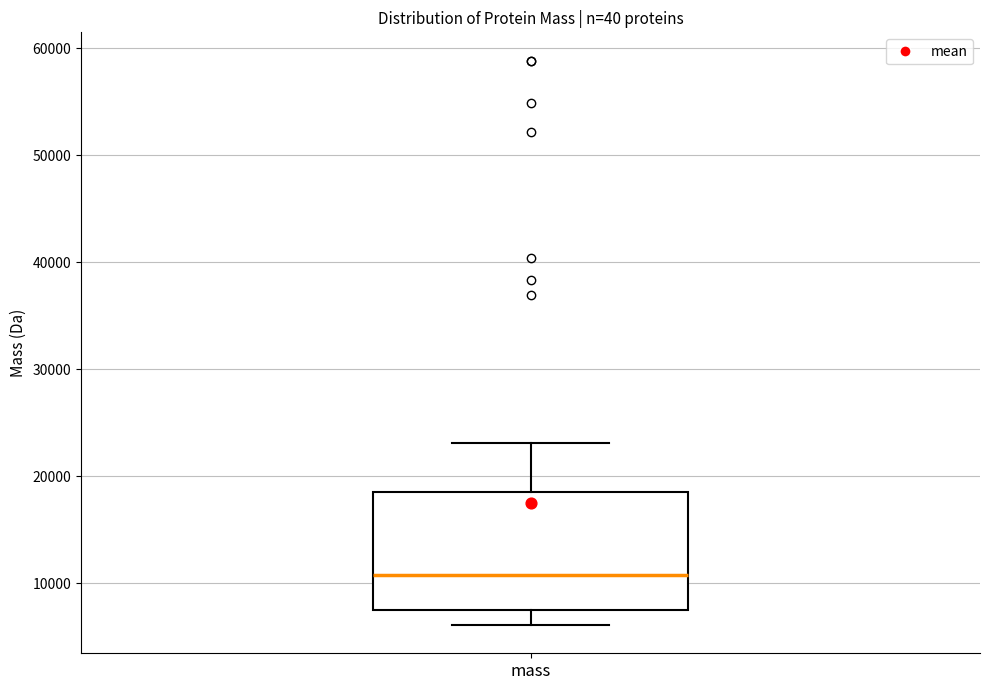

Transcribe this box plot: give where the median line is, the range the box spans, and where the two whiskers end, as read against the y-axis. The values are not printed on the chart, so give them approximately, as read against the axis.

median 11000, box 7000 to 19000, whiskers 6000 to 23000